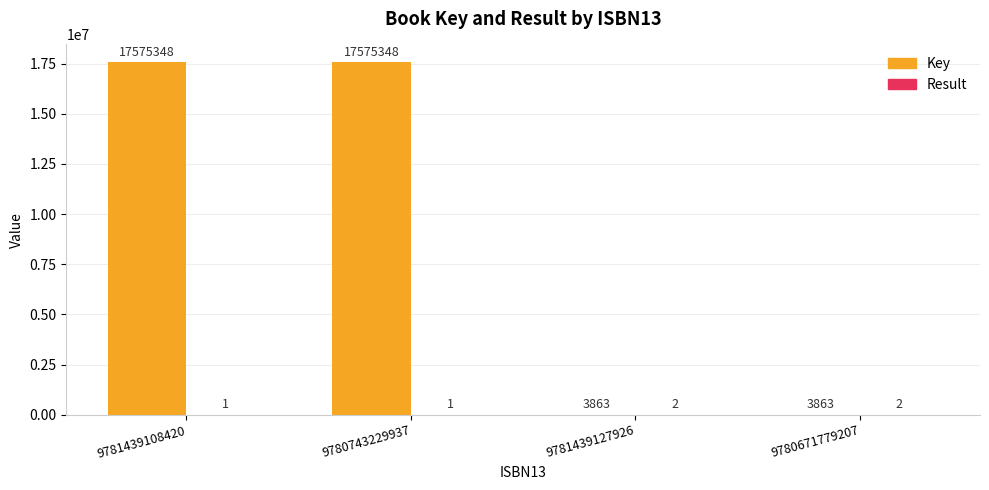

Which series has the largest total across all categories?

Key